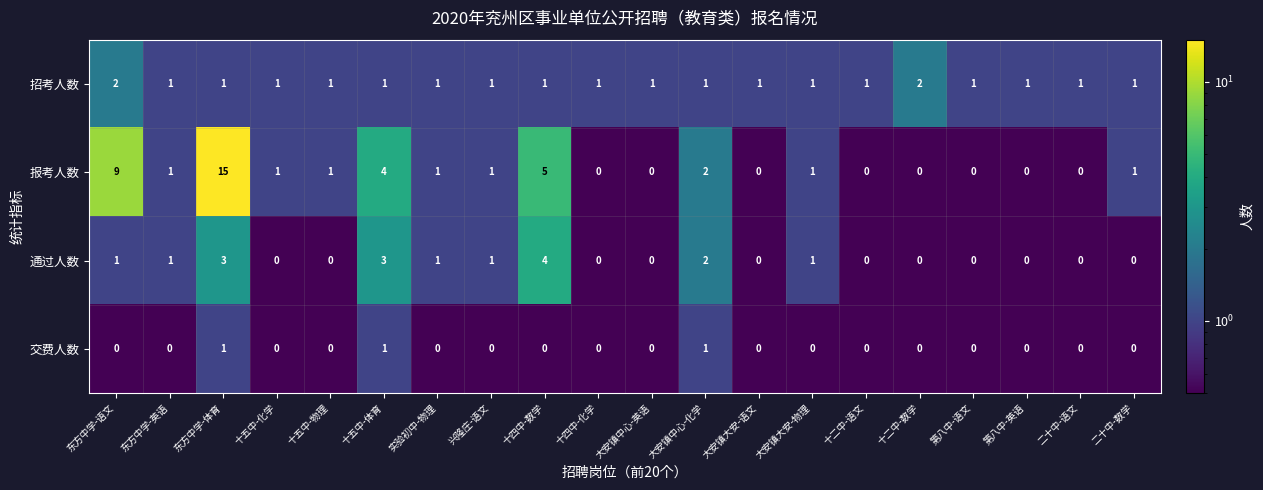

What is the spread (max minus min) of values at 二十中-语文?

1